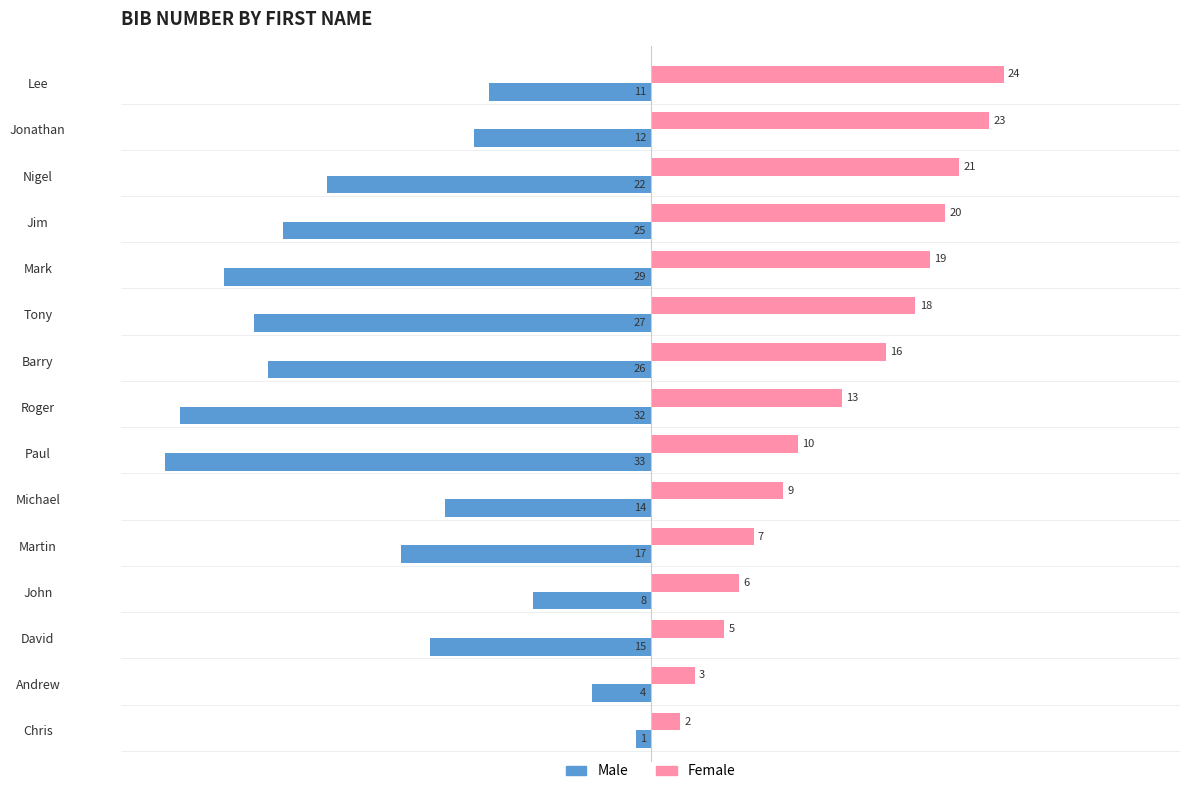

What is the lowest value of the Female series?

2